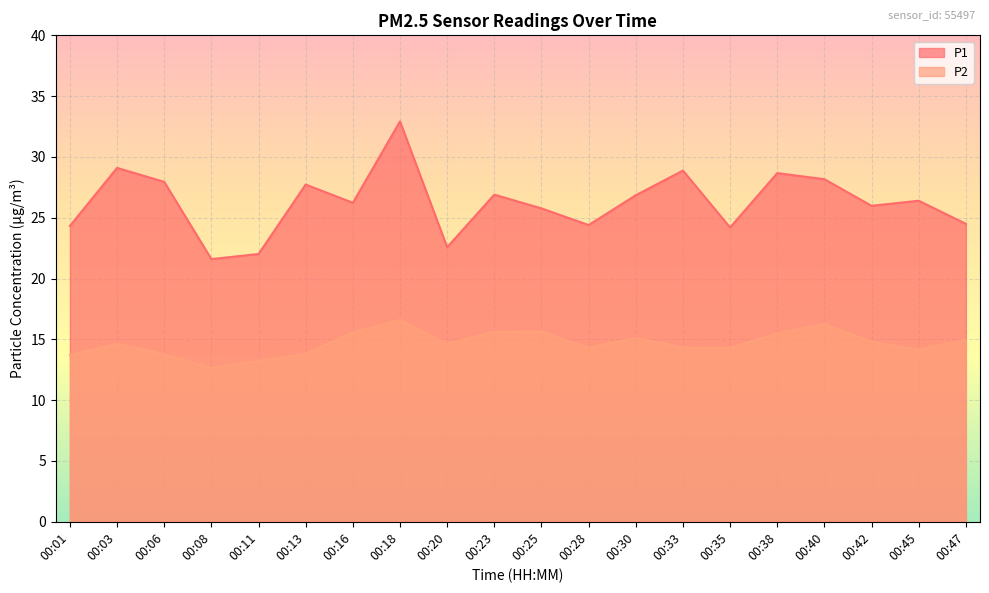

What is the value of the P1 point at the 14th from the left?

28.9